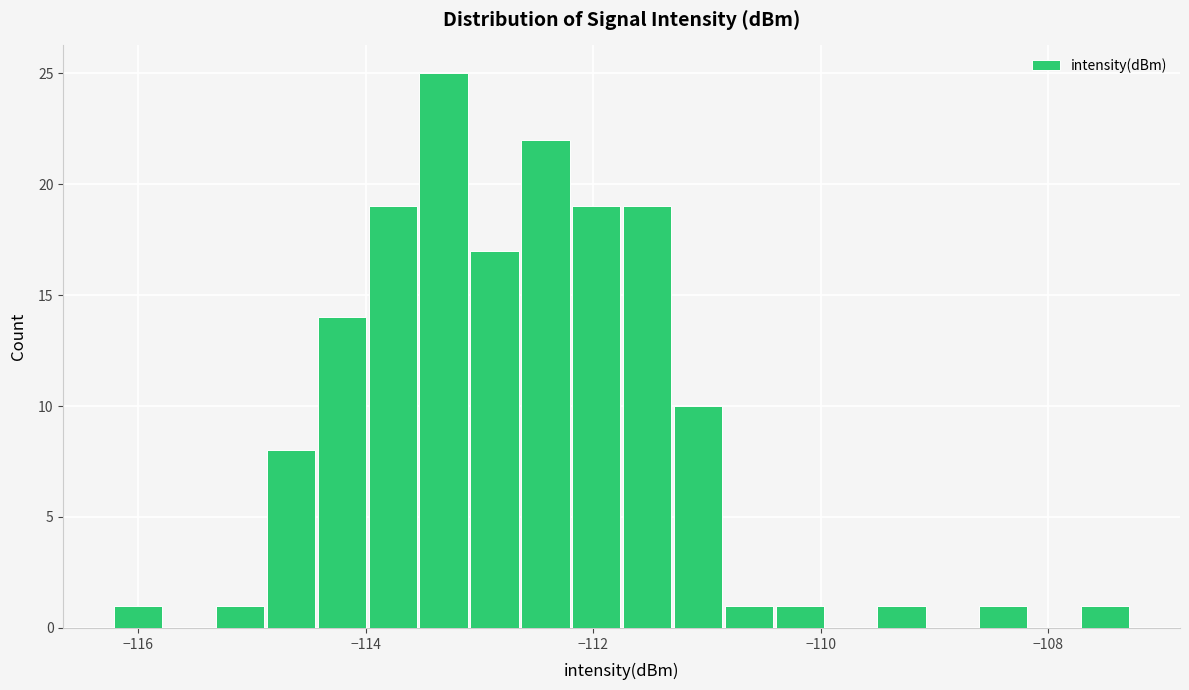

Read against the x-axis, roughly where is the centre of the tallest bar?

-113.4